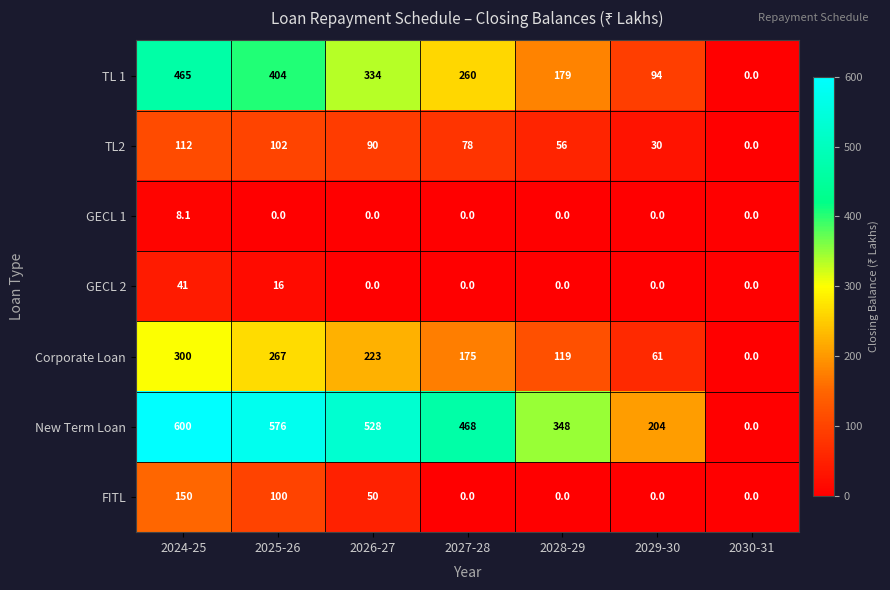

True or false: TL 1 has a value of 334.0 at 2026-27.

True